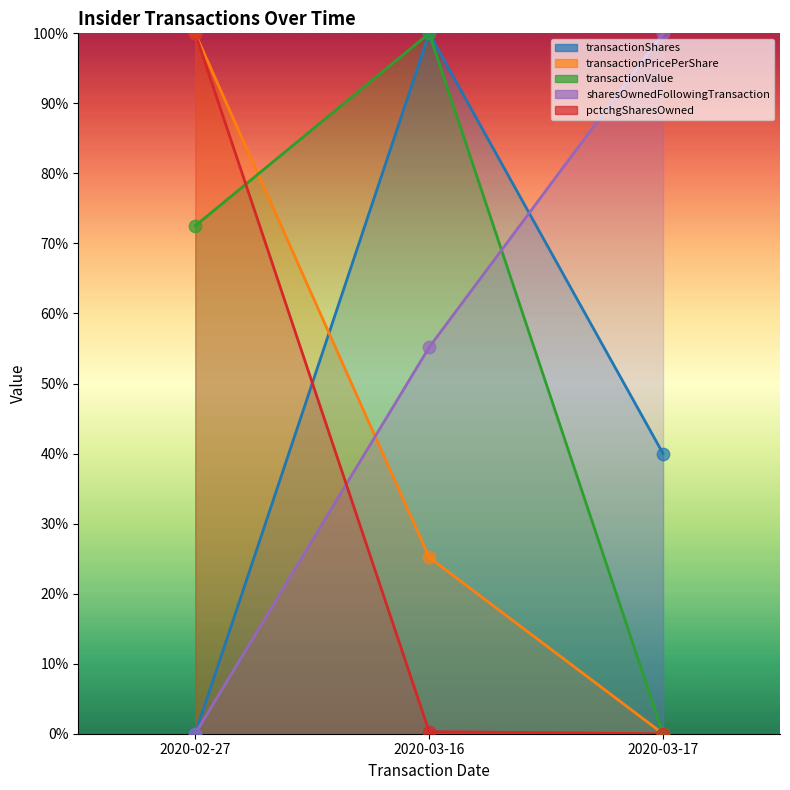

What is the total value across all series at 2020-03-16?

2.8